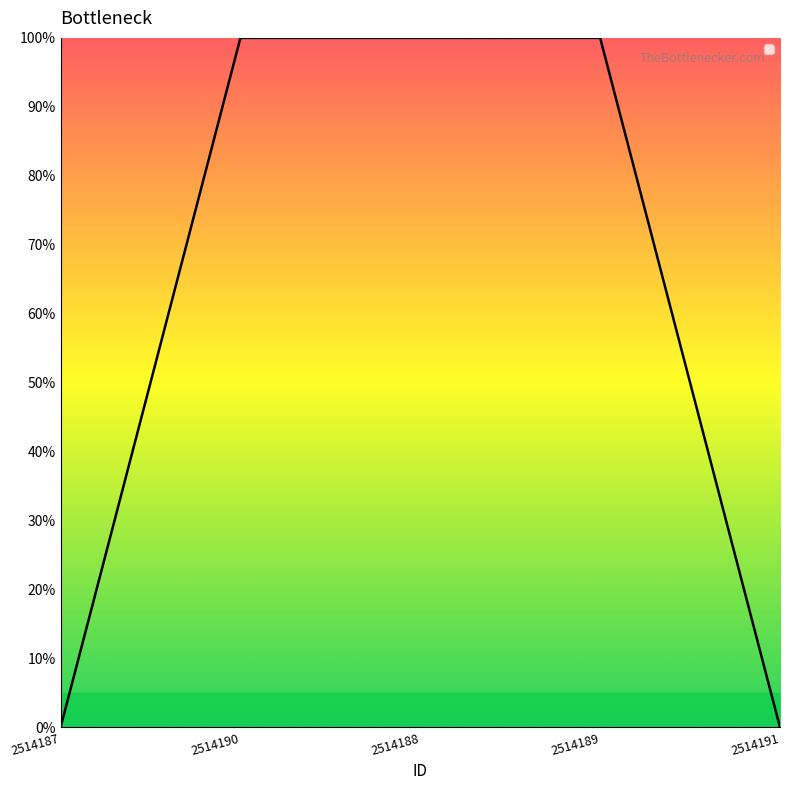

Does the chart display data point markers on the line(s)?

No